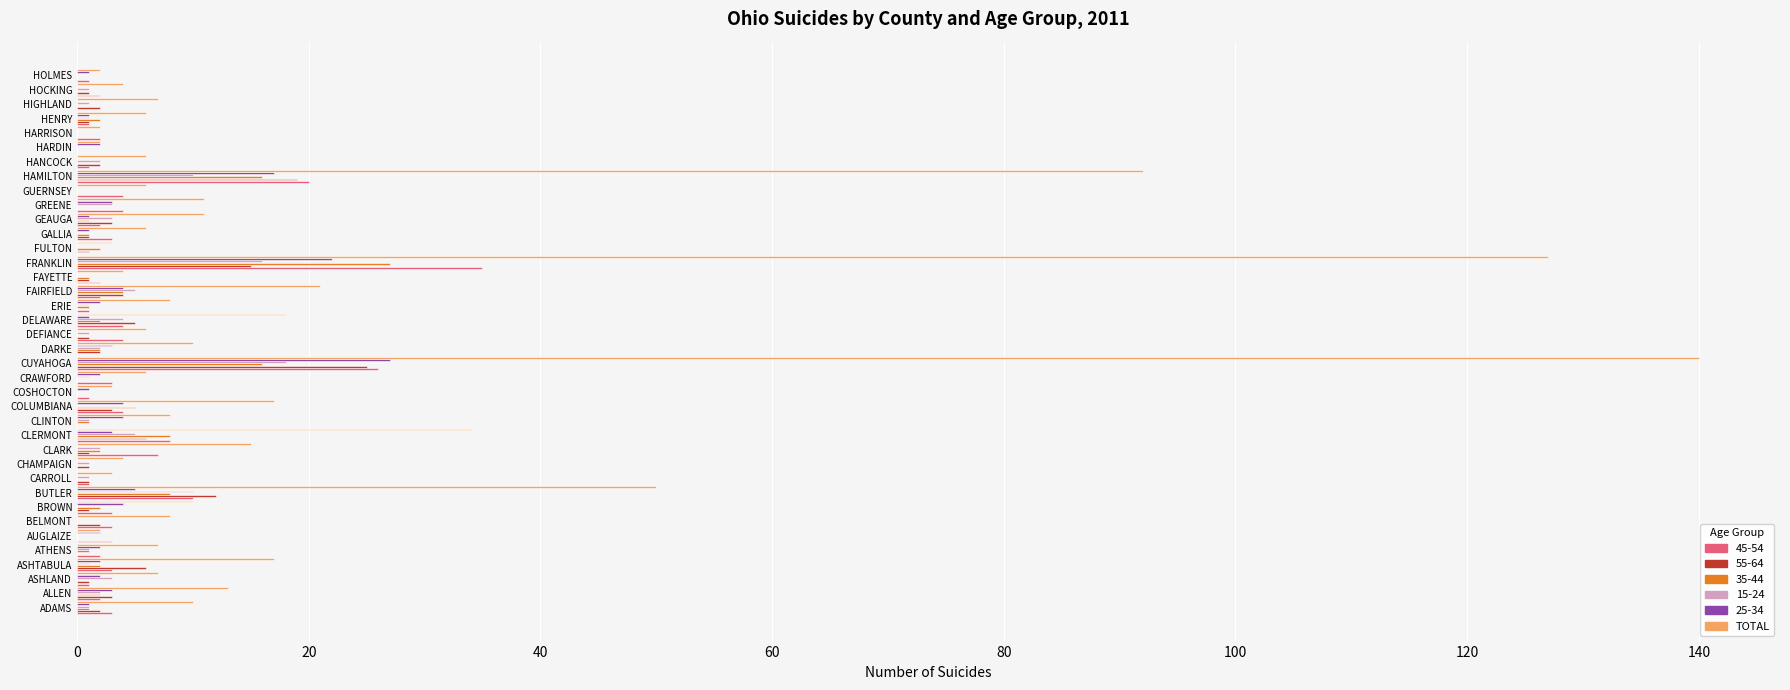

What is the greatest value displayed?

140